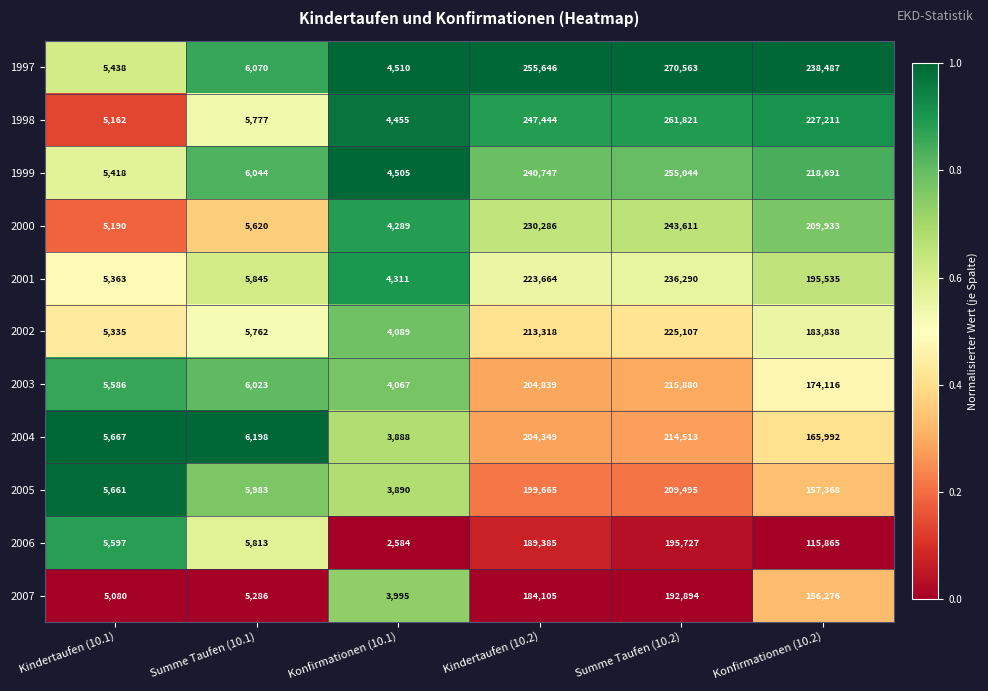

List the series in order of their peak value, lowest first.

2007, 2006, 2005, 2004, 2003, 2002, 2001, 2000, 1999, 1998, 1997